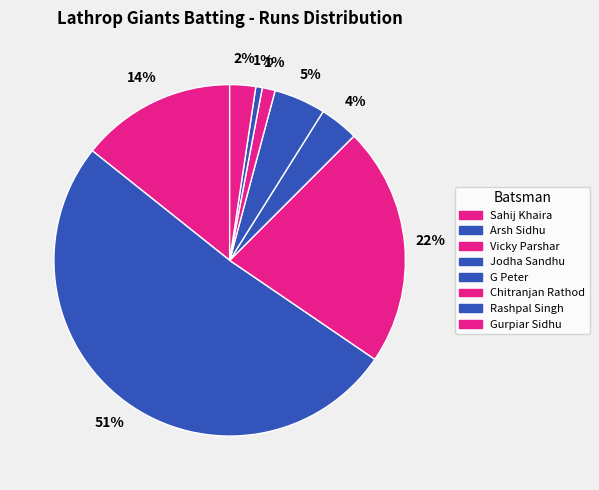

Which category has the biggest portion of the pie?

Arsh Sidhu